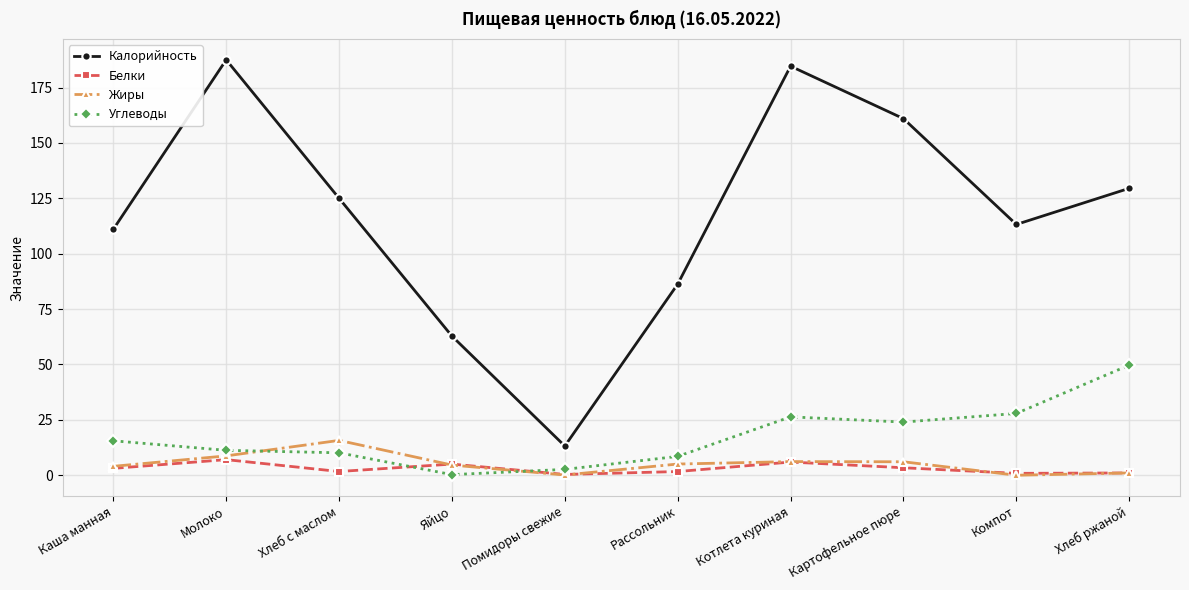

Which series changed the most between Каша манная and Яйцо?

Калорийность